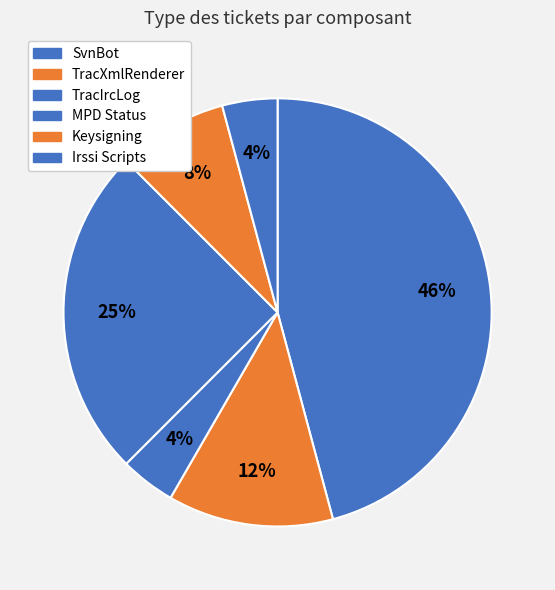

To the nearest percent, what is the difference between the MPD Status and TracIrcLog slice percentages?

21%